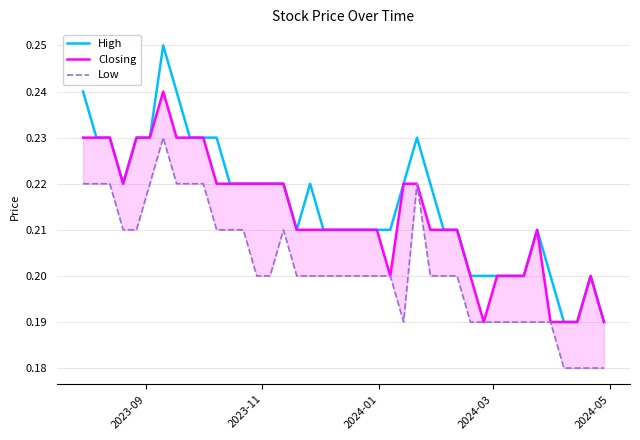

Reading left to right, list all the values displayed in this chart.

High: 0.2	0.2	0.2	0.2	0.2	0.2	0.2	0.2	0.2	0.2	0.2	0.2	0.2	0.2	0.2	0.2	0.2	0.2	0.2	0.2	0.2	0.2	0.2	0.2	0.2	0.2	0.2	0.2	0.2	0.2	0.2	0.2	0.2	0.2	0.2	0.2	0.2	0.2	0.2	0.2
Closing: 0.2	0.2	0.2	0.2	0.2	0.2	0.2	0.2	0.2	0.2	0.2	0.2	0.2	0.2	0.2	0.2	0.2	0.2	0.2	0.2	0.2	0.2	0.2	0.2	0.2	0.2	0.2	0.2	0.2	0.2	0.2	0.2	0.2	0.2	0.2	0.2	0.2	0.2	0.2	0.2
Low: 0.2	0.2	0.2	0.2	0.2	0.2	0.2	0.2	0.2	0.2	0.2	0.2	0.2	0.2	0.2	0.2	0.2	0.2	0.2	0.2	0.2	0.2	0.2	0.2	0.2	0.2	0.2	0.2	0.2	0.2	0.2	0.2	0.2	0.2	0.2	0.2	0.2	0.2	0.2	0.2